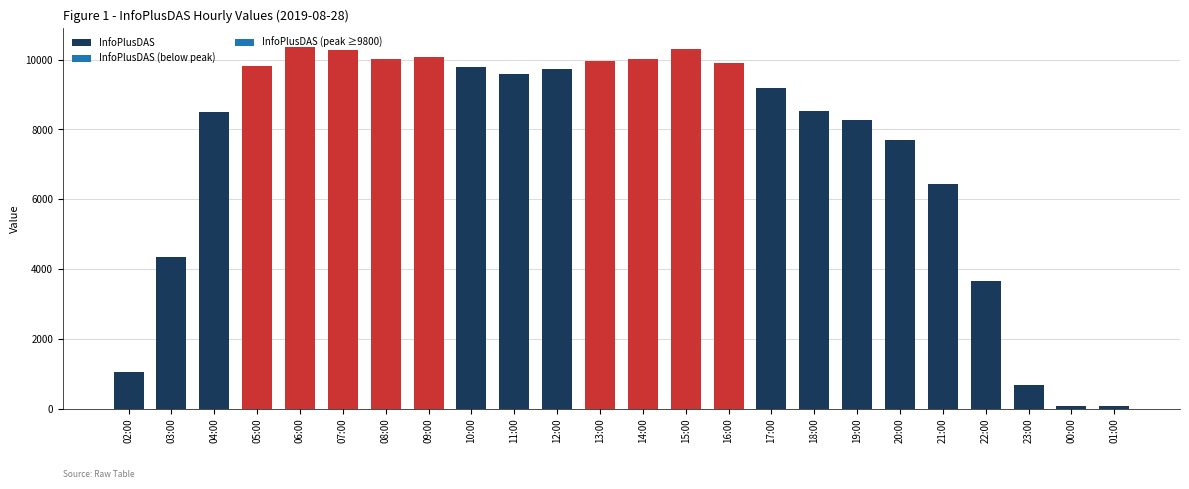

Rank the categories by value from lowest to highest.

00:00, 01:00, 23:00, 02:00, 22:00, 03:00, 21:00, 20:00, 19:00, 04:00, 18:00, 17:00, 11:00, 12:00, 10:00, 05:00, 16:00, 13:00, 08:00, 14:00, 09:00, 07:00, 15:00, 06:00